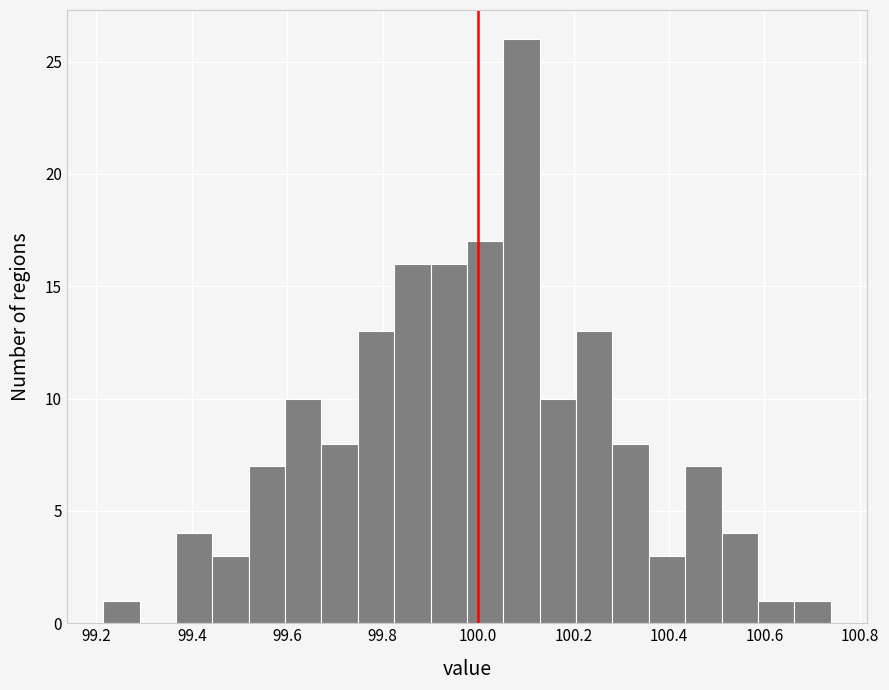

Read against the x-axis, roughly where is the centre of the tallest bar?

100.10